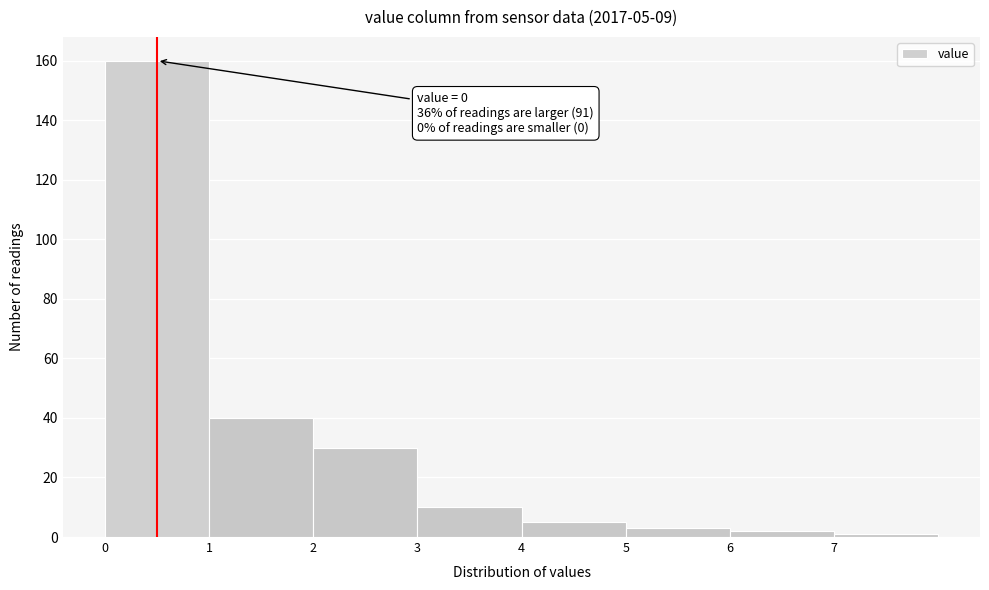

Over which range of the x-axis is the bar tallest?

0 to 1